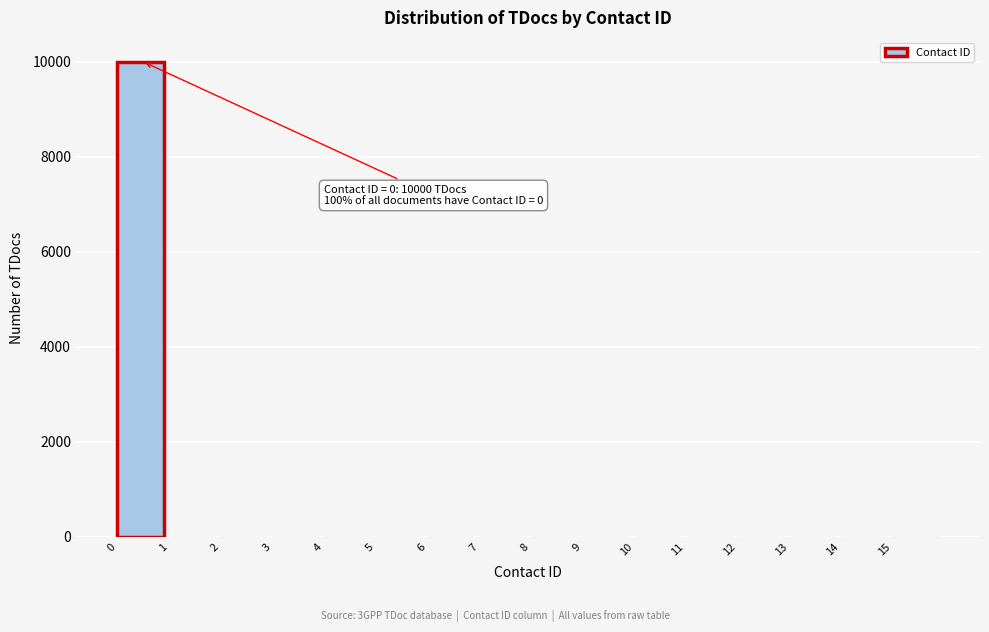

Reading right to left, extract all data points from this chart.

15=0	14=0	13=0	12=0	11=0	10=0	9=0	8=0	7=0	6=0	5=0	4=0	3=0	2=0	1=0	0=10000